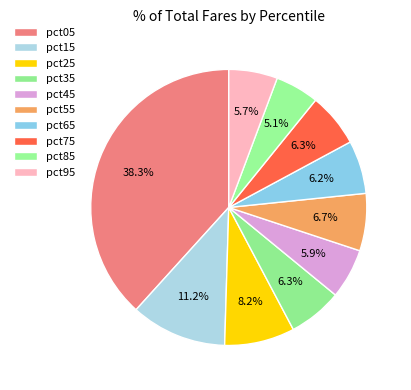

Count the number of slices in the pie.

10